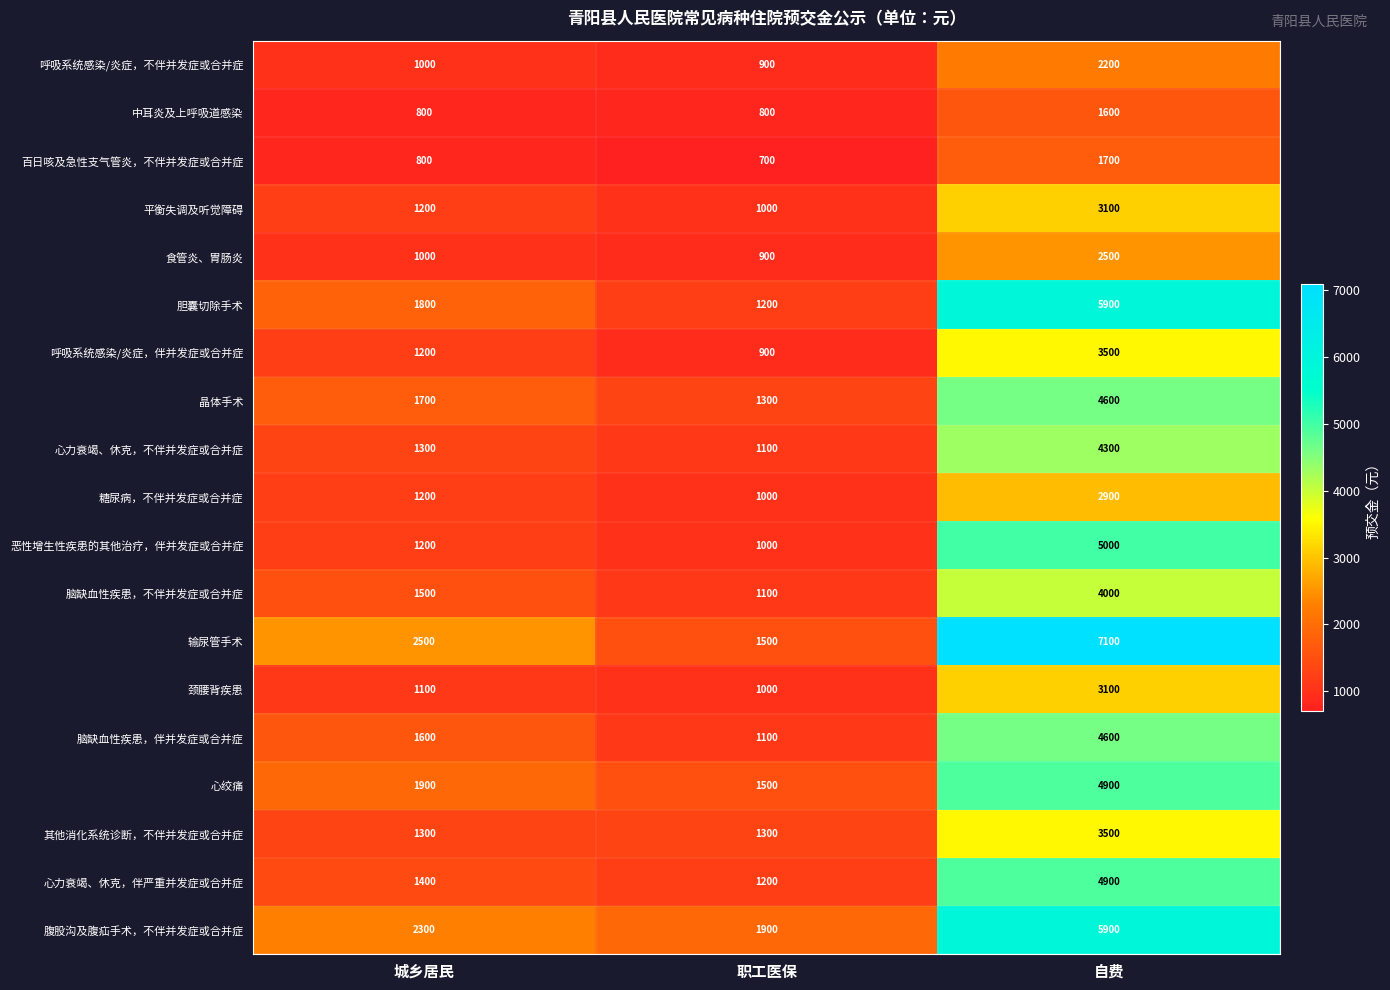

What is the maximum value for 其他消化系统诊断，不伴并发症或合并症?

3500